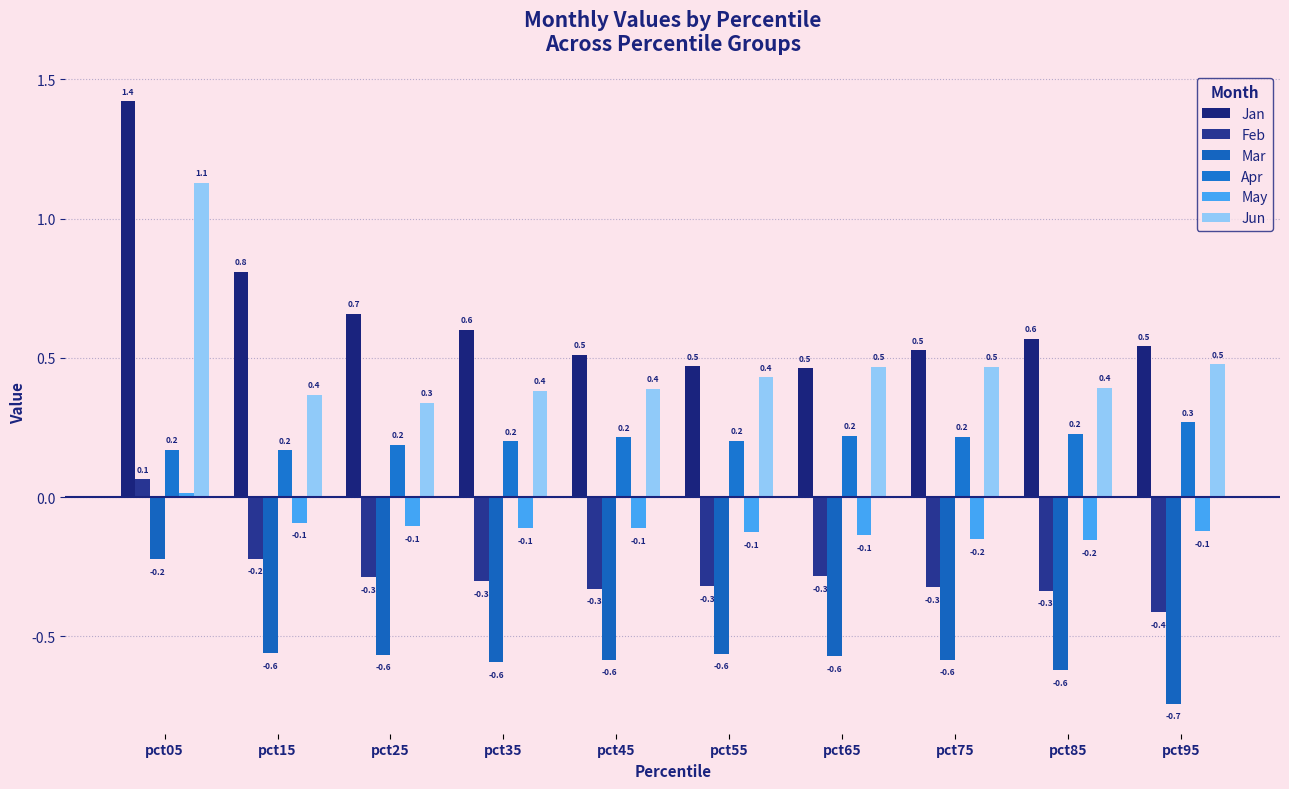

How many groups of bars are there?

10